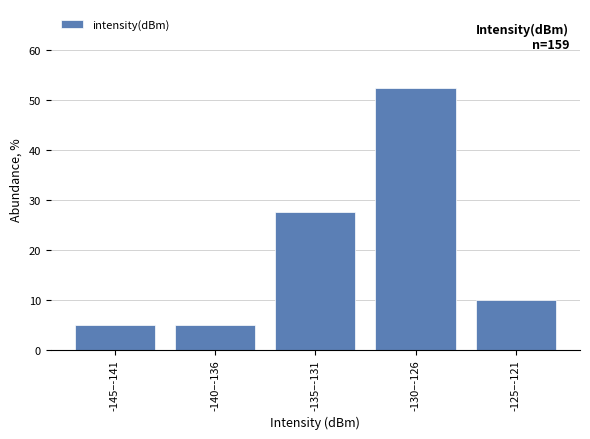

Reading left to right, transcribe all the data shown in this chart.

-145–-141=5.0	-140–-136=5.0	-135–-131=27.5	-130–-126=52.5	-125–-121=10.0